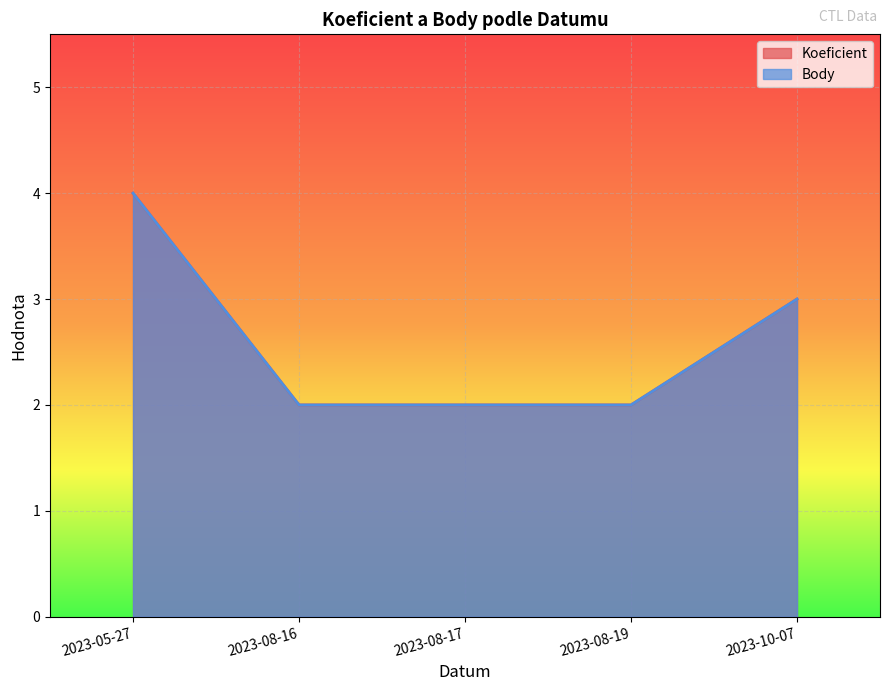

What is the label of the 4th point from the right?

2023-08-16